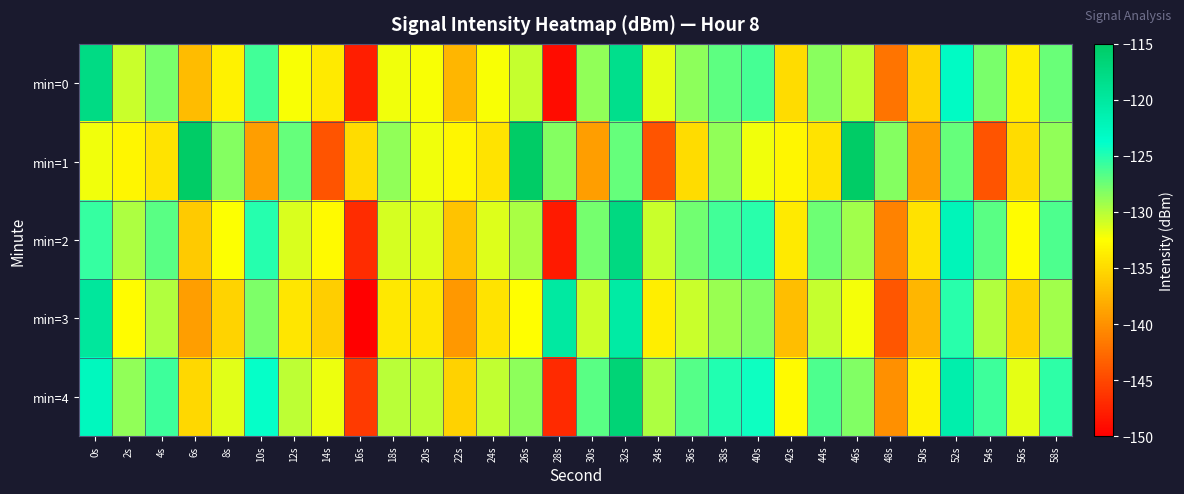

Reading left to right, list all the values displayed in this chart.

min=0: 0s=-117.7	2s=-130.7	4s=-127.9	6s=-137.1	8s=-133.5	10s=-126.0	12s=-132.2	14s=-133.9	16s=-147.9	18s=-132.0	20s=-132.3	22s=-137.6	24s=-132.3	26s=-130.5	28s=-149.1	30s=-128.8	32s=-118.4	34s=-131.6	36s=-128.6	38s=-127.0	40s=-126.2	42s=-134.9	44s=-128.5	46s=-130.2	48s=-142.1	50s=-135.4	52s=-123.1	54s=-127.9	56s=-133.6	58s=-127.3
min=1: 0s=-132.0	2s=-133.1	4s=-134.4	6s=-115.1	8s=-128.4	10s=-139.1	12s=-127.3	14s=-144.1	16s=-134.9	18s=-128.8	20s=-132.0	22s=-133.1	24s=-134.4	26s=-115.1	28s=-128.4	30s=-139.1	32s=-127.3	34s=-144.1	36s=-134.9	38s=-128.8	40s=-132.0	42s=-133.1	44s=-134.4	46s=-115.1	48s=-128.4	50s=-139.1	52s=-127.3	54s=-144.1	56s=-134.9	58s=-128.8
min=2: 0s=-125.7	2s=-129.7	4s=-126.9	6s=-136.1	8s=-132.5	10s=-125.0	12s=-131.2	14s=-132.9	16s=-146.9	18s=-131.0	20s=-131.3	22s=-136.6	24s=-131.3	26s=-129.5	28s=-148.1	30s=-127.8	32s=-117.4	34s=-130.6	36s=-127.6	38s=-126.0	40s=-125.2	42s=-133.9	44s=-127.5	46s=-129.2	48s=-141.1	50s=-134.4	52s=-122.1	54s=-126.9	56s=-132.6	58s=-126.3
min=3: 0s=-119.7	2s=-132.7	4s=-129.9	6s=-139.1	8s=-135.5	10s=-128.0	12s=-134.2	14s=-135.9	16s=-149.9	18s=-134.0	20s=-134.3	22s=-139.6	24s=-134.3	26s=-132.5	28s=-120.1	30s=-130.8	32s=-120.4	34s=-133.6	36s=-130.6	38s=-129.0	40s=-128.2	42s=-136.9	44s=-130.5	46s=-132.2	48s=-144.1	50s=-137.4	52s=-125.1	54s=-129.9	56s=-135.6	58s=-129.3
min=4: 0s=-122.7	2s=-128.7	4s=-125.9	6s=-135.1	8s=-131.5	10s=-124.0	12s=-130.2	14s=-131.9	16s=-145.9	18s=-130.0	20s=-130.3	22s=-135.6	24s=-130.3	26s=-128.5	28s=-147.1	30s=-126.8	32s=-116.4	34s=-129.6	36s=-126.6	38s=-125.0	40s=-124.2	42s=-132.9	44s=-126.5	46s=-128.2	48s=-140.1	50s=-133.4	52s=-121.1	54s=-125.9	56s=-131.6	58s=-125.3